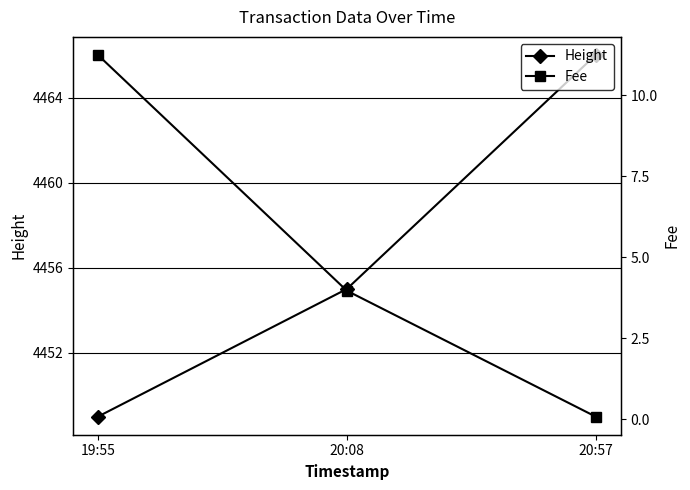

What are all the series names shown in the legend?

Height, Fee